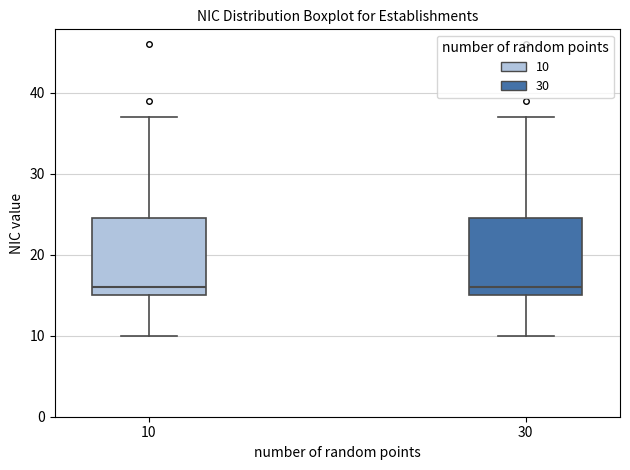

Reading left to right, transcribe this box plot: for each box, give where its median line is, the range the box spans, and where its two whiskers end, as read against the y-axis. The values are not printed on the chart, so give them approximately, as read against the axis.

10: median 16, box 15 to 25, whiskers 10 to 37
30: median 16, box 15 to 25, whiskers 10 to 37